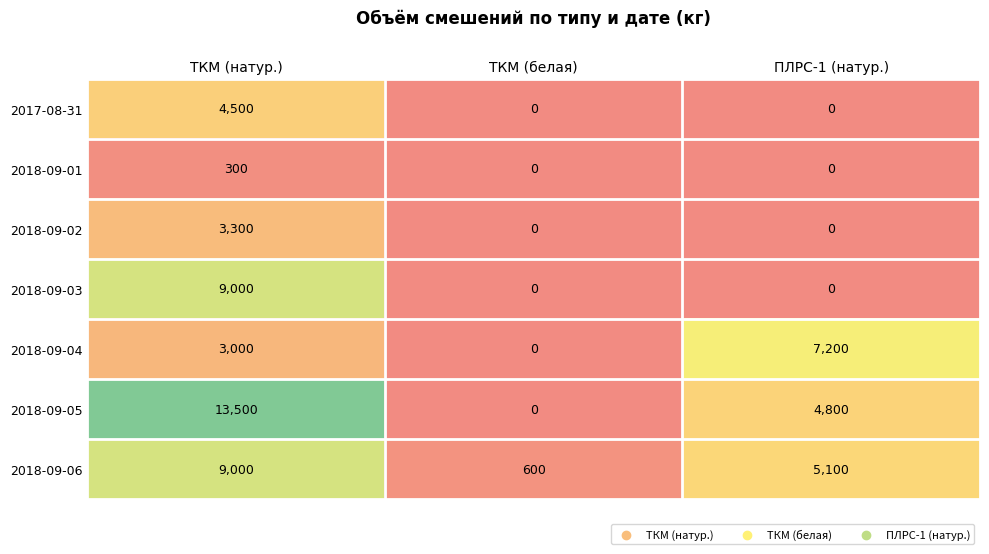

Rank the categories by 2018-09-05 value from lowest to highest.

ТКМ (белая), ПЛРС-1 (натур.), ТКМ (натур.)